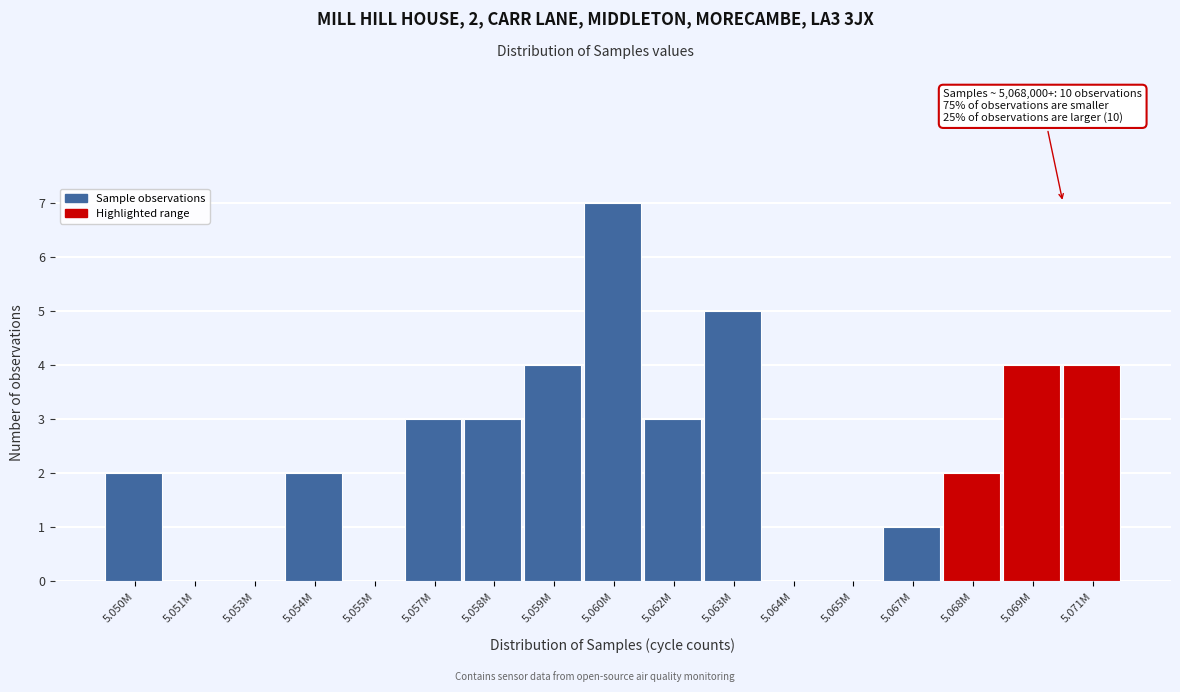

Reading left to right, transcribe all the data shown in this chart.

5.050M=2	5.051M=0	5.053M=0	5.054M=2	5.055M=0	5.057M=3	5.058M=3	5.059M=4	5.060M=7	5.062M=3	5.063M=5	5.064M=0	5.065M=0	5.067M=1	5.068M=2	5.069M=4	5.071M=4